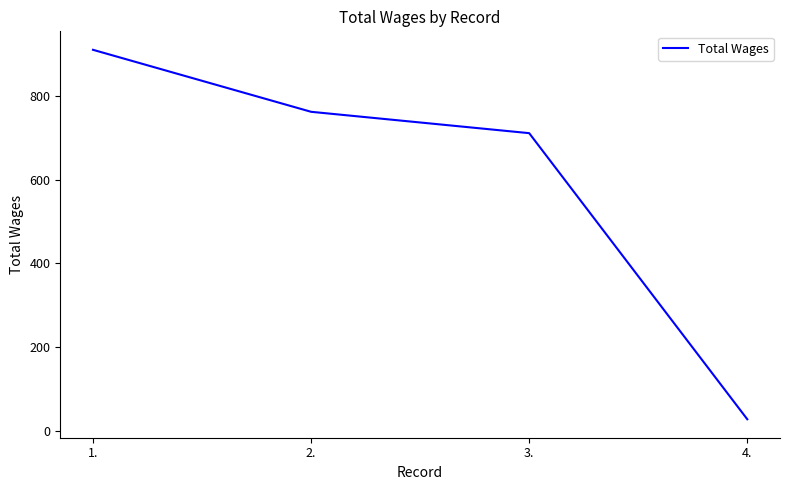

What position from the right is 1.?

4